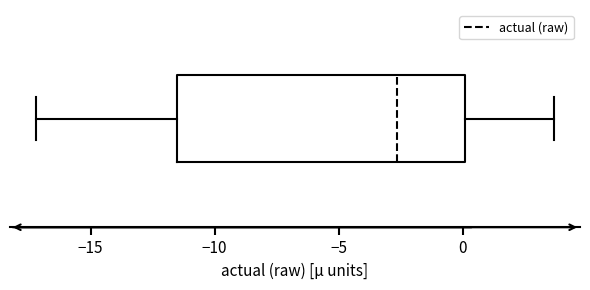

Where does the left whisker of the box end on the x-axis? The values are not printed on the chart, so give them approximately, as read against the axis.

-17.0